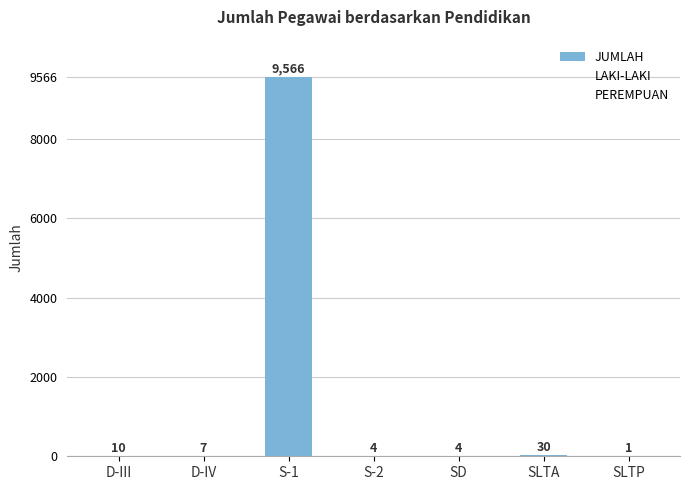

Reading left to right, transcribe all the data shown in this chart.

D-III=10	D-IV=7	S-1=9566	S-2=4	SD=4	SLTA=30	SLTP=1